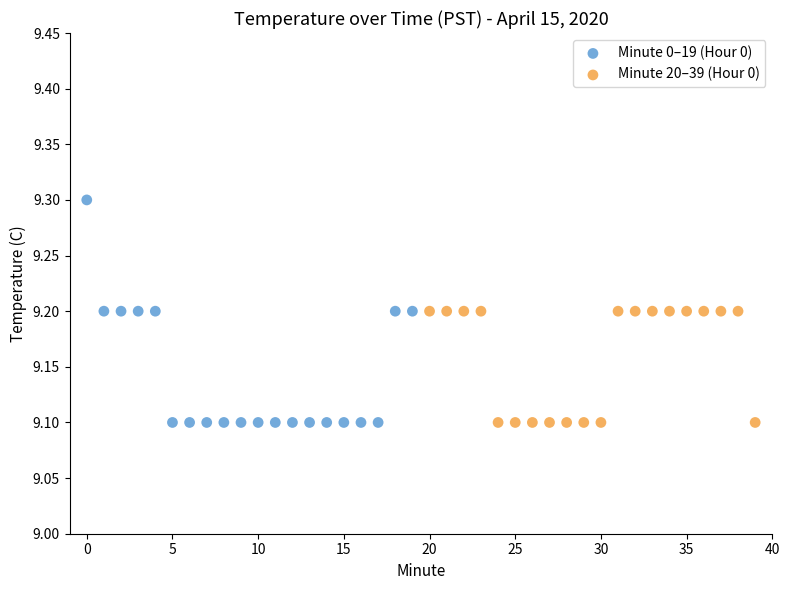

Which series reaches the maximum Y coordinate?

Minute 0–19 (Hour 0)